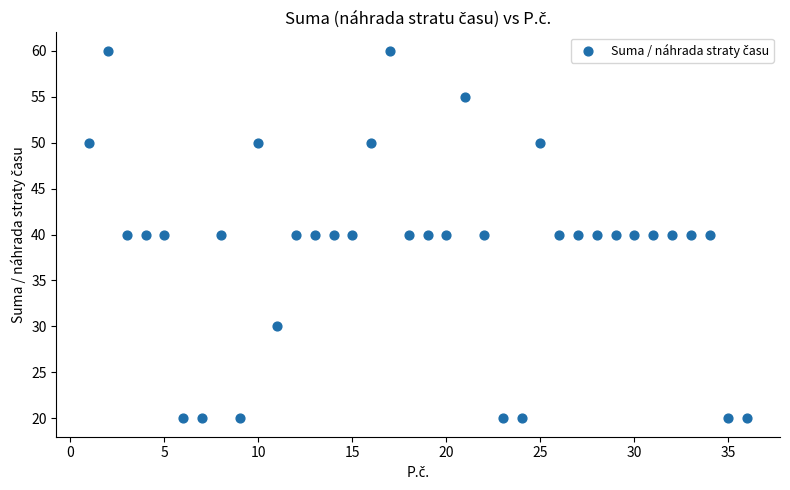

What is the range of Y values (max minus min)?

40